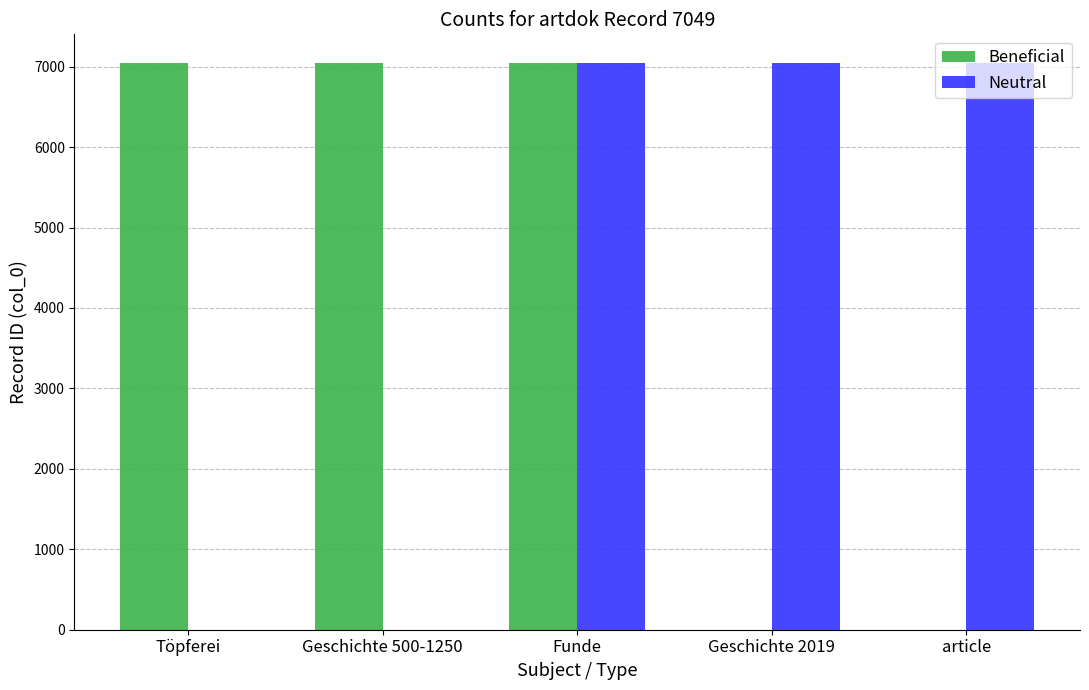

What is the greatest value displayed?

7049